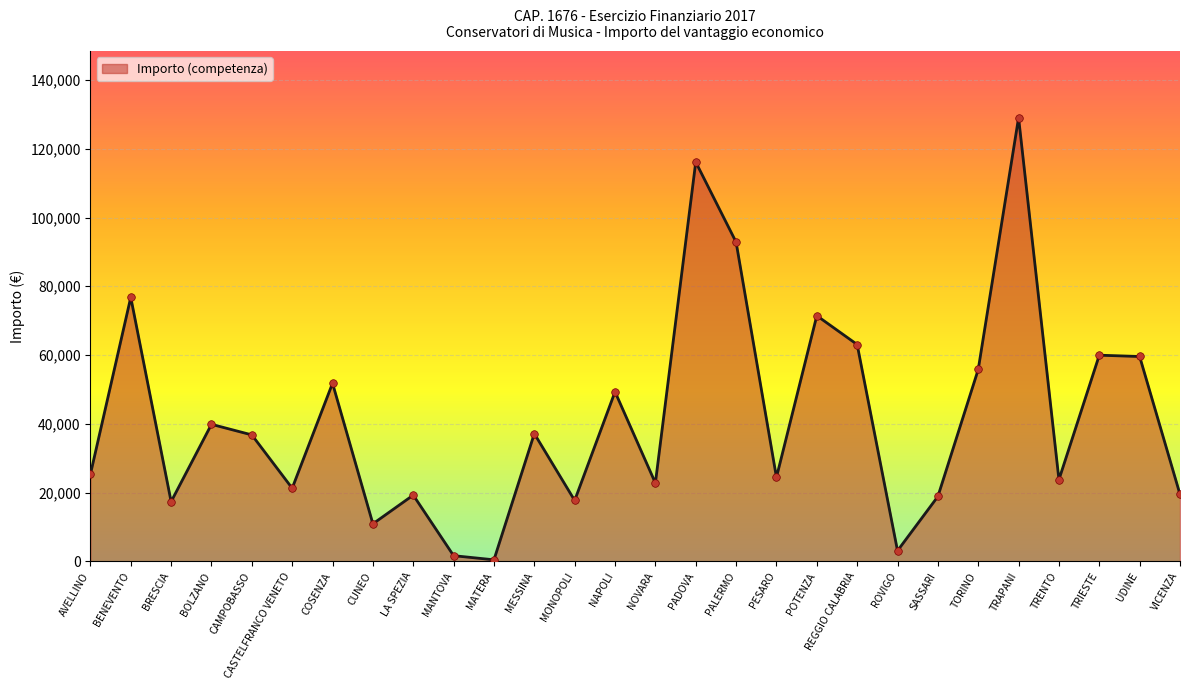

What is the change in value from BOLZANO to MATERA?

-39408